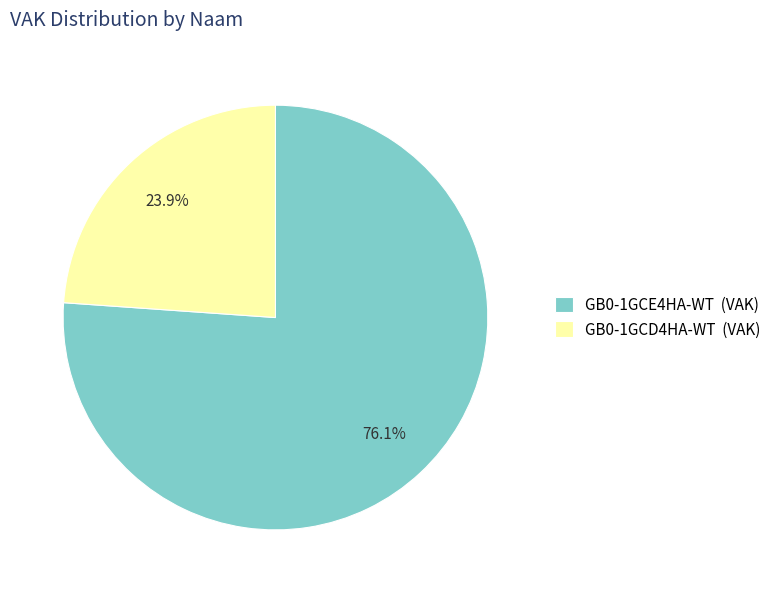

To the nearest percent, what is the difference between the GB0-1GCE4HA-WT and GB0-1GCD4HA-WT slice percentages?

52%